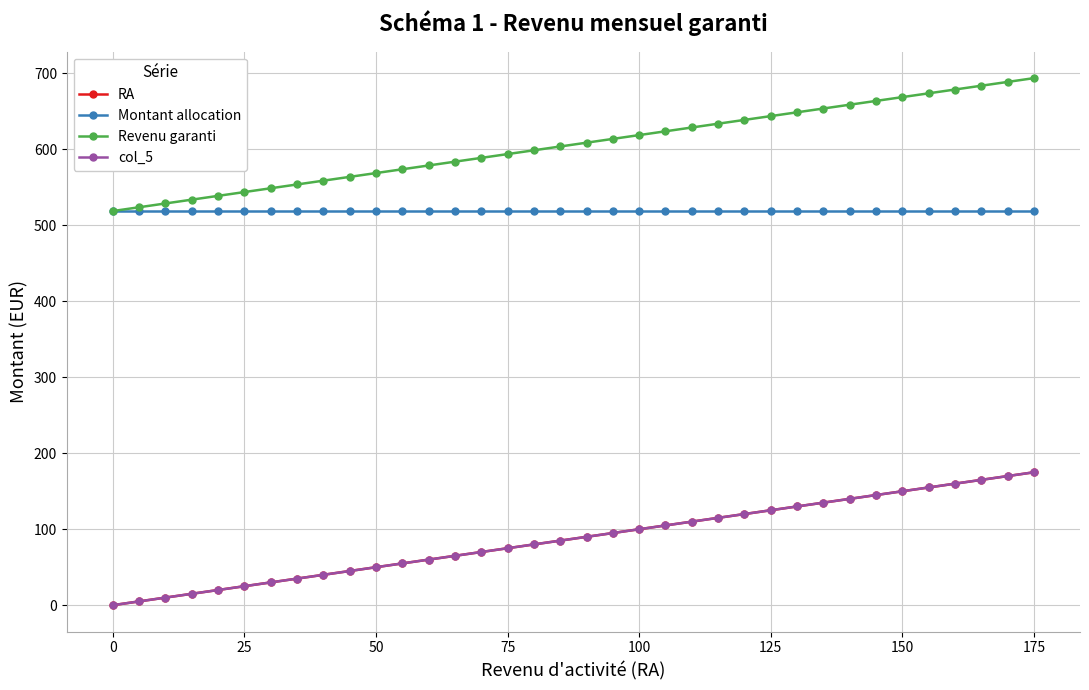

Is this an area chart (filled region under the line)?

No